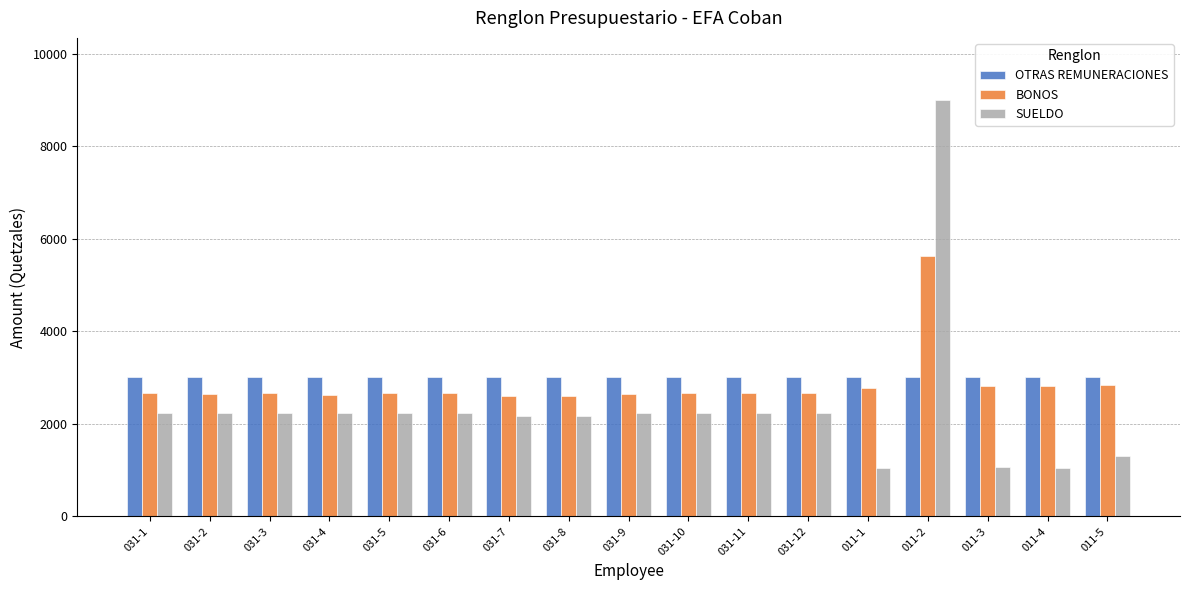

What is the sum of all OTRAS REMUNERACIONES values?

51000.0